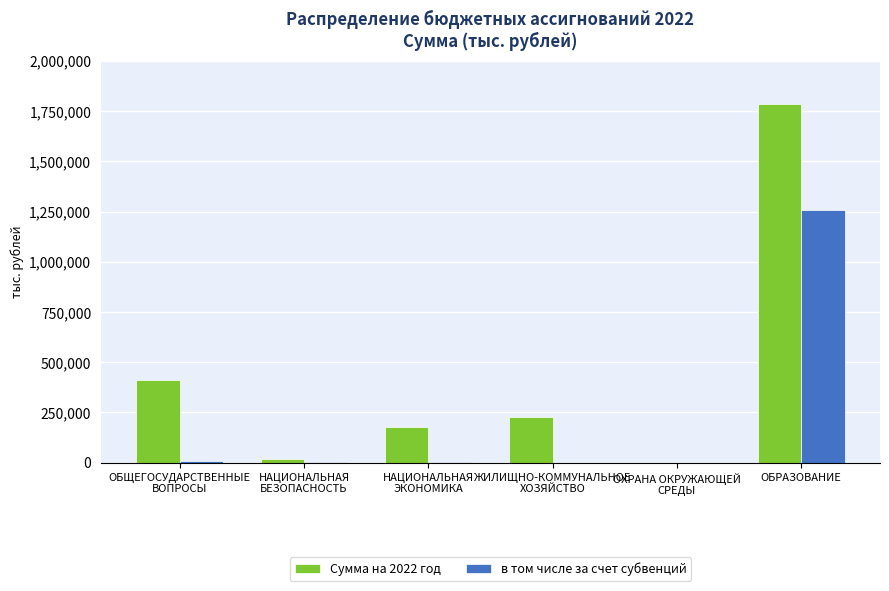

Which series has the largest total across all categories?

Сумма на 2022 год